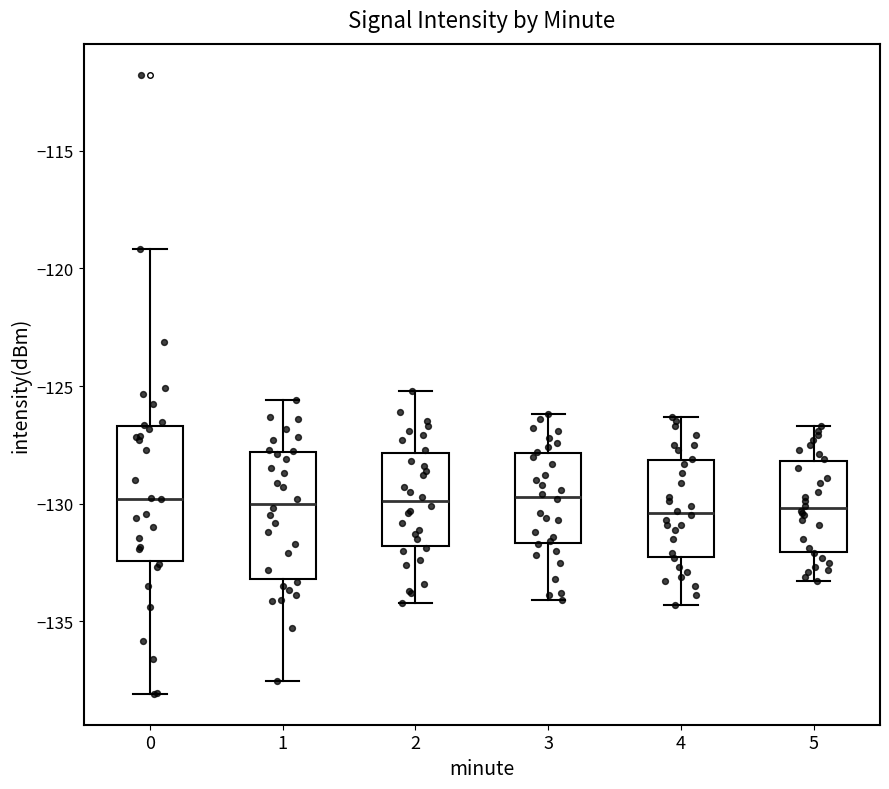

Where does the median line of the box at x = 1 sit on the y-axis? The values are not printed on the chart, so give them approximately, as read against the axis.

-130.0